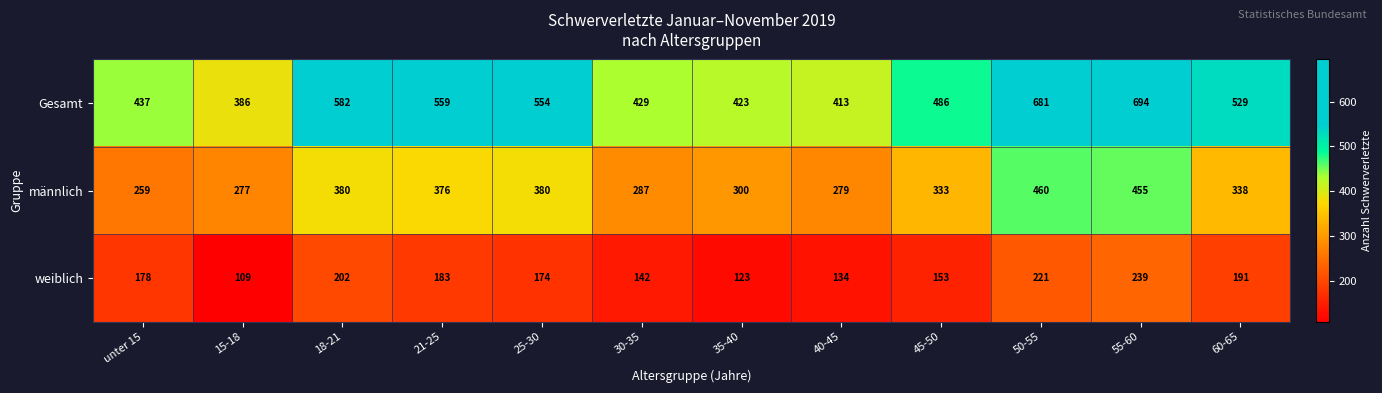

Read the männlich value at 60-65, to the nearest 5.

340